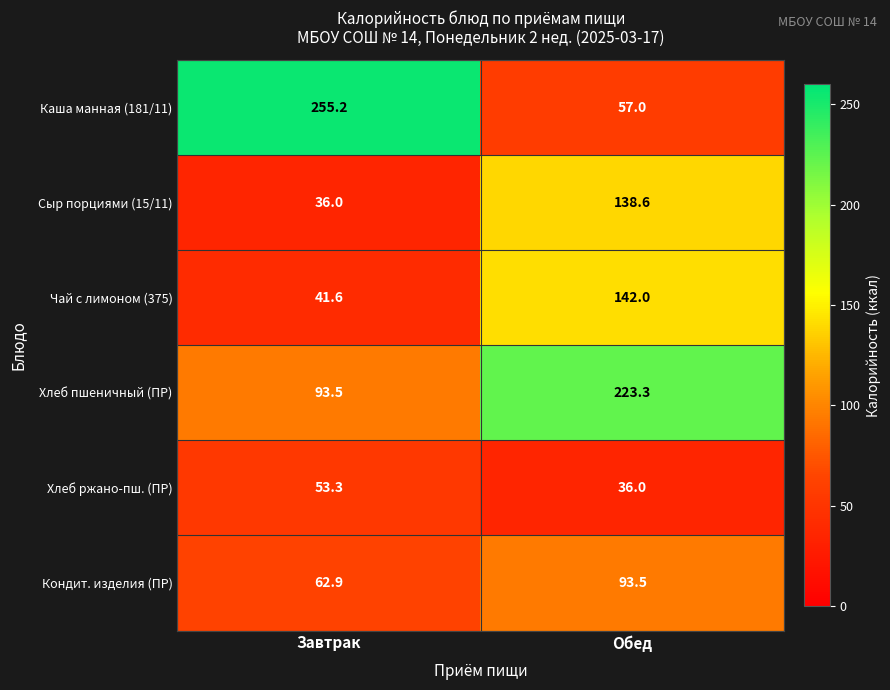

Reading right to left, what are all the values shown in this chart?

Каша манная (181/11): Обед=57.0	Завтрак=255.2
Сыр порциями (15/11): Обед=138.6	Завтрак=36.0
Чай с лимоном (375): Обед=142.0	Завтрак=41.6
Хлеб пшеничный (ПР): Обед=223.3	Завтрак=93.5
Хлеб ржано-пш. (ПР): Обед=36.0	Завтрак=53.3
Кондит. изделия (ПР): Обед=93.5	Завтрак=62.9